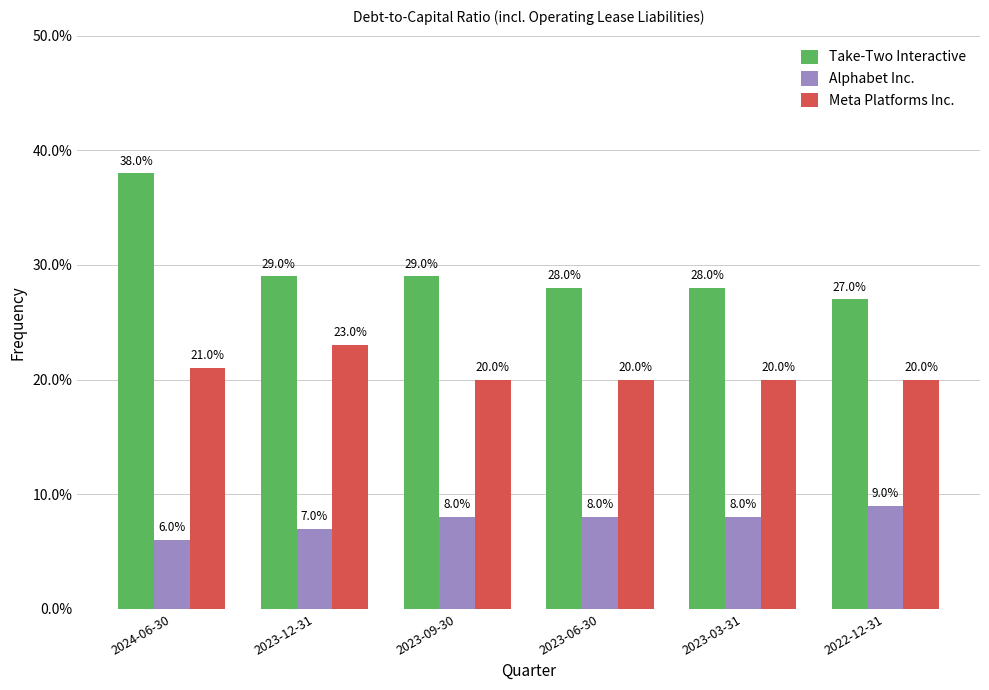

Which category has the lowest value in the Alphabet Inc. series?

2024-06-30